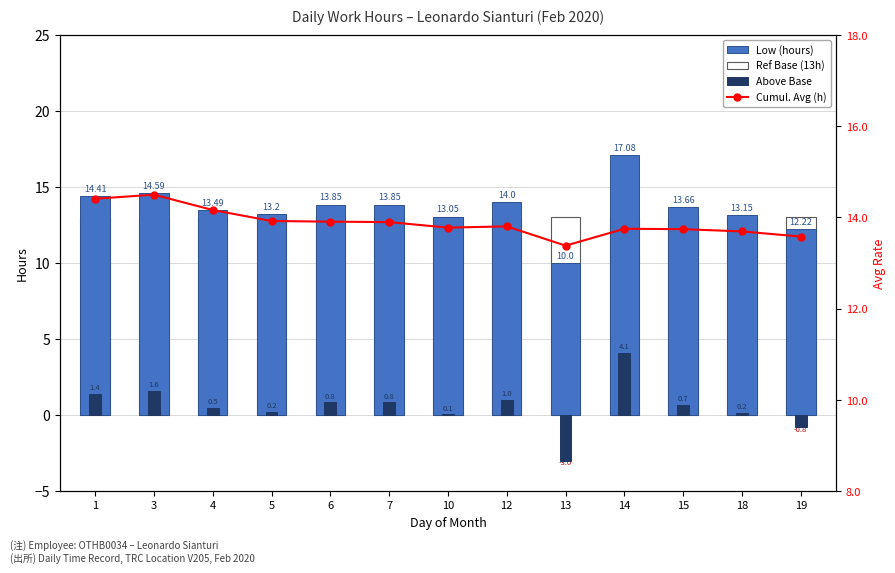

Rank the series at 6 from lowest to highest value.

Above Base, Ref Base (13h), Low (hours), Cumul. Avg (h)